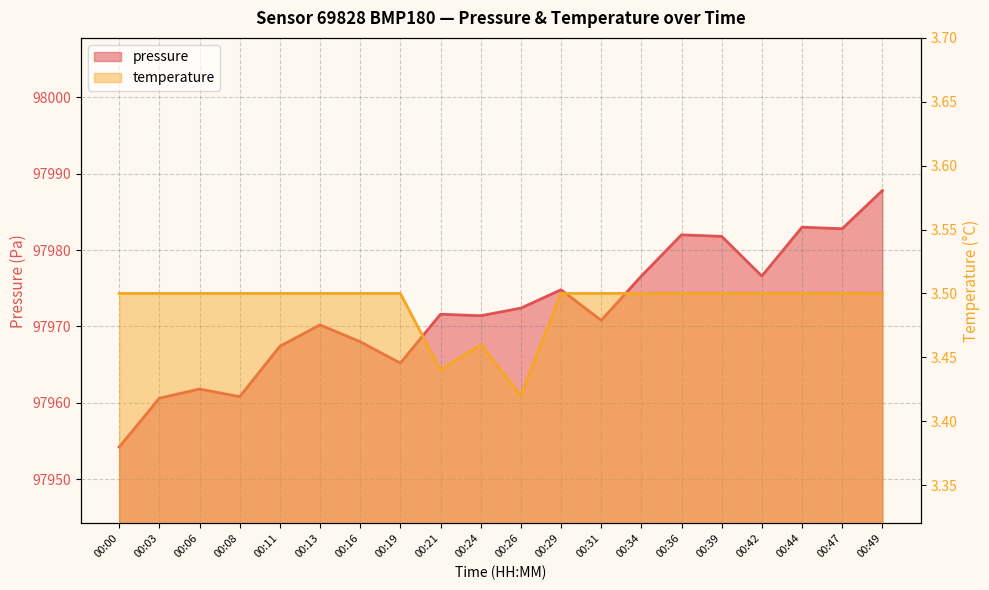

In temperature, how many points are higher than both neighbors (excluding endpoints)?

1